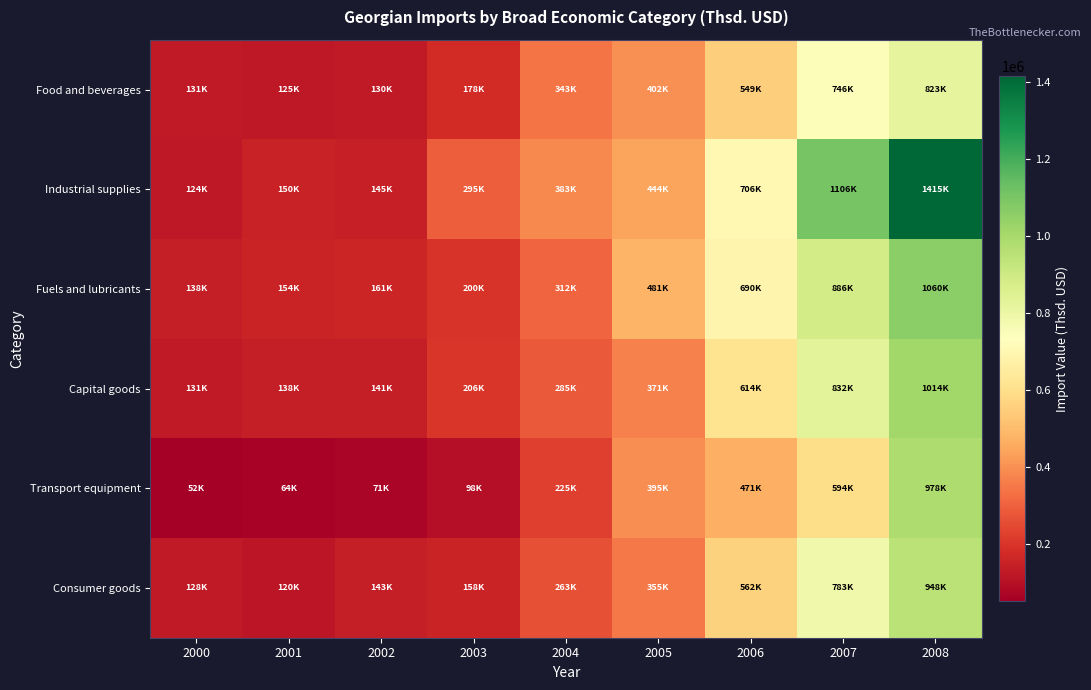

At 2008, list the series in order from smallest to largest.

Food and beverages, Consumer goods, Transport equipment, Capital goods, Fuels and lubricants, Industrial supplies